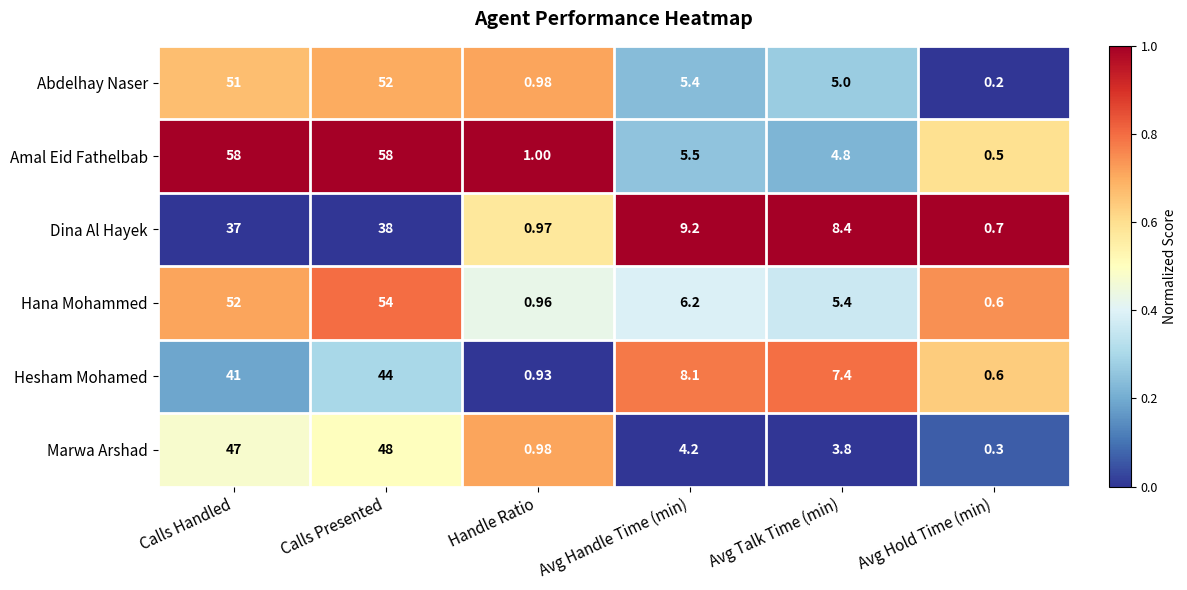

Which series has the largest total across all categories?

Amal Eid Fathelbab